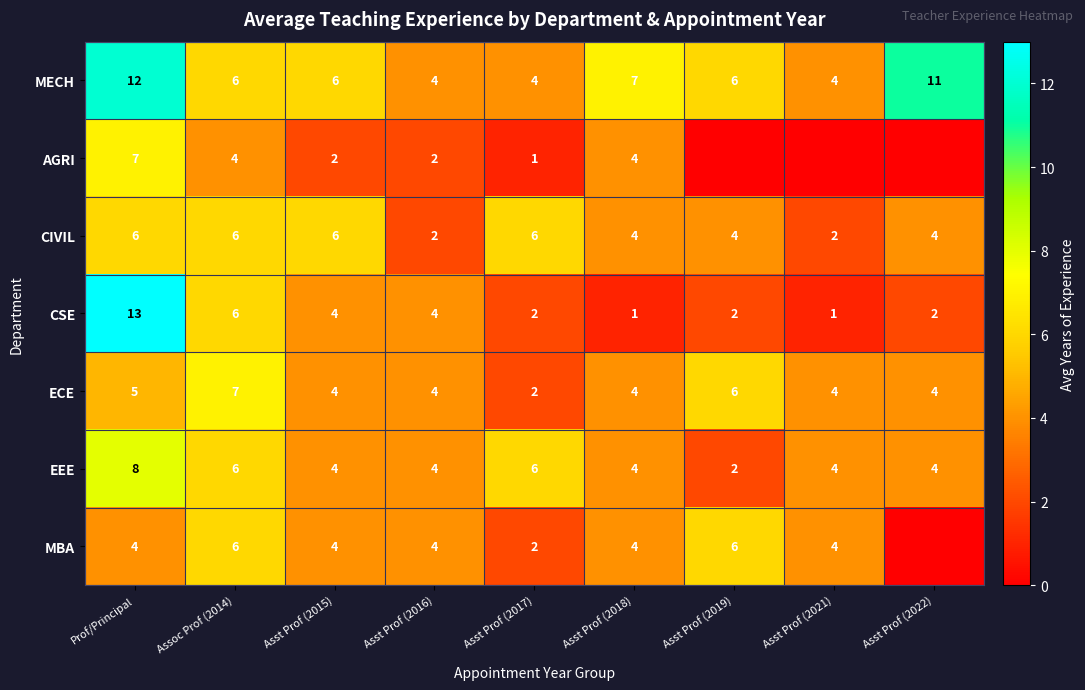

Where is CSE nearest to the value 7?

Assoc Prof (2014)